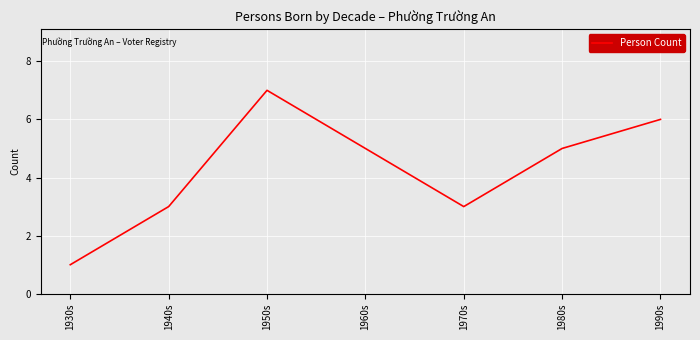

Where does the data first go above 5?

1950s